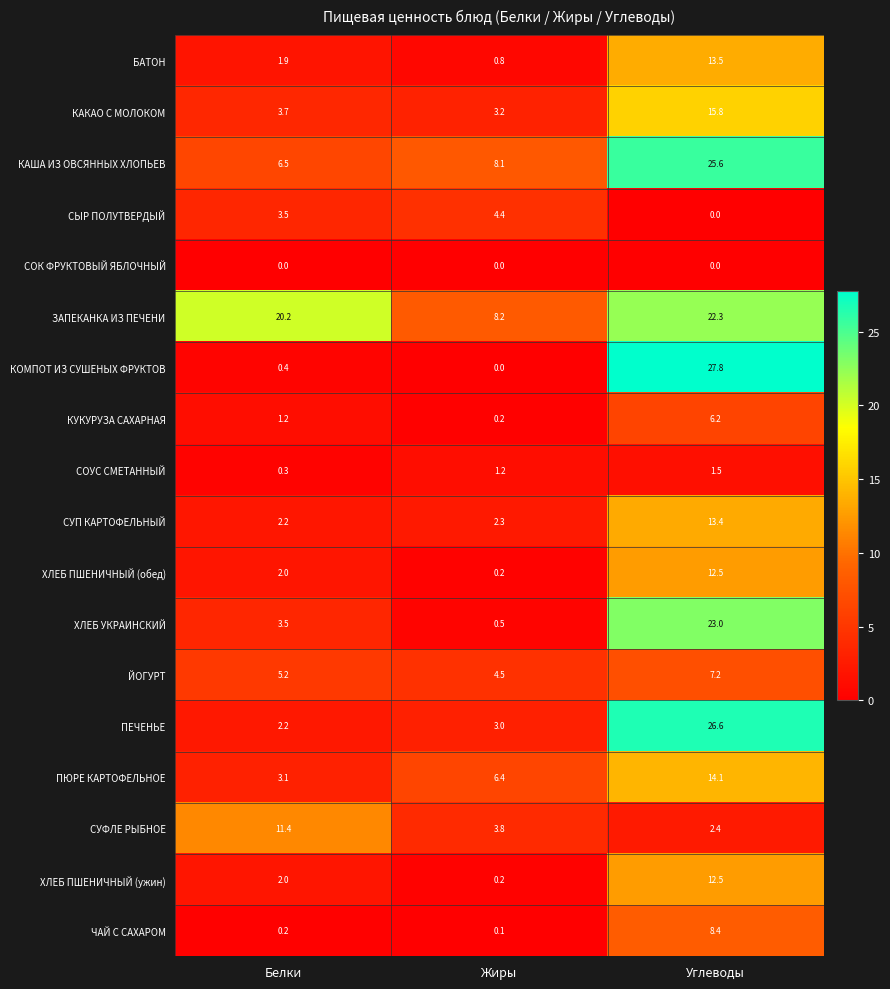

How many distinct data groups are displayed?

18